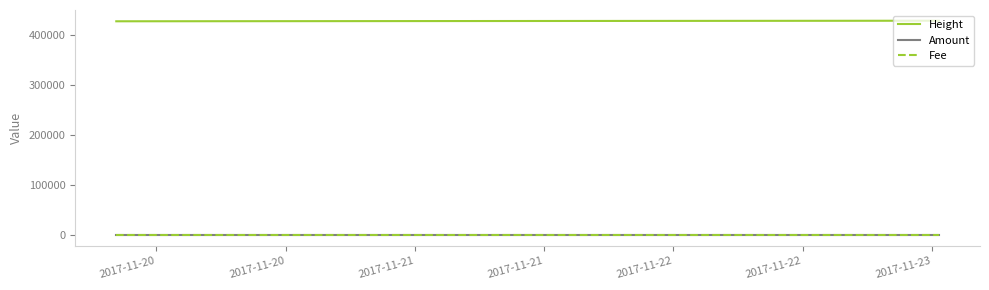

What is the sum of all Fee values?

3